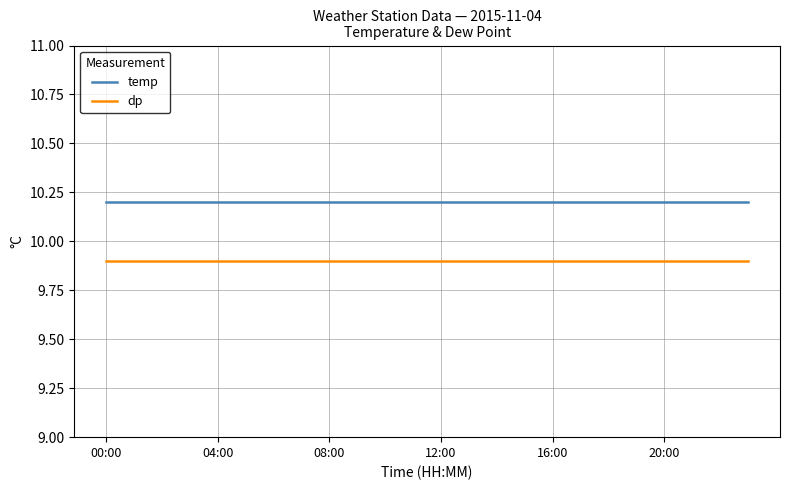

List the series in order of their peak value, highest first.

temp, dp